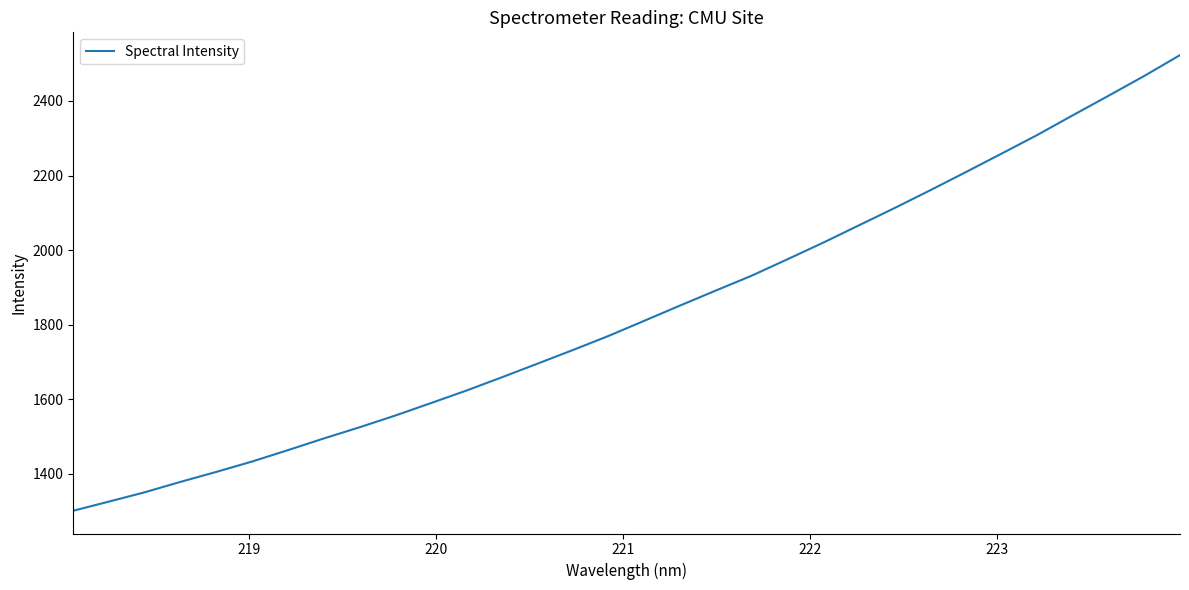

What is the smallest value displayed?

1300.5